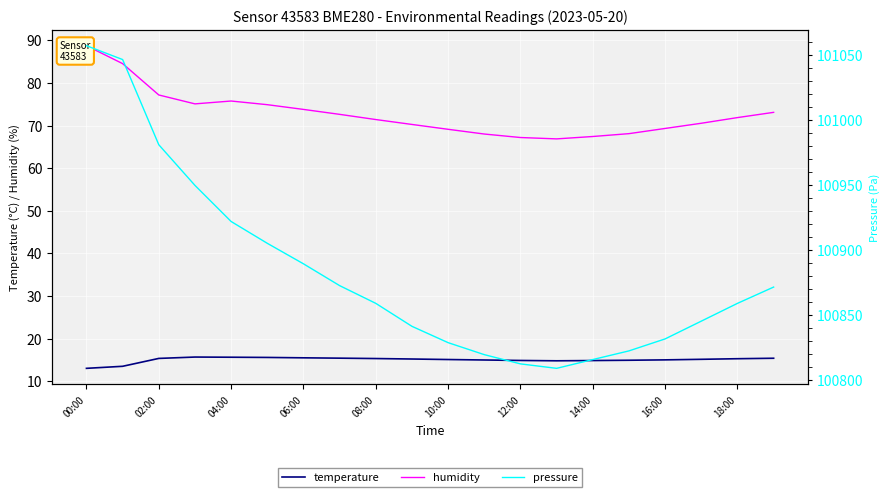

In humidity, how many points are lower than both neighbors (excluding endpoints)?

2